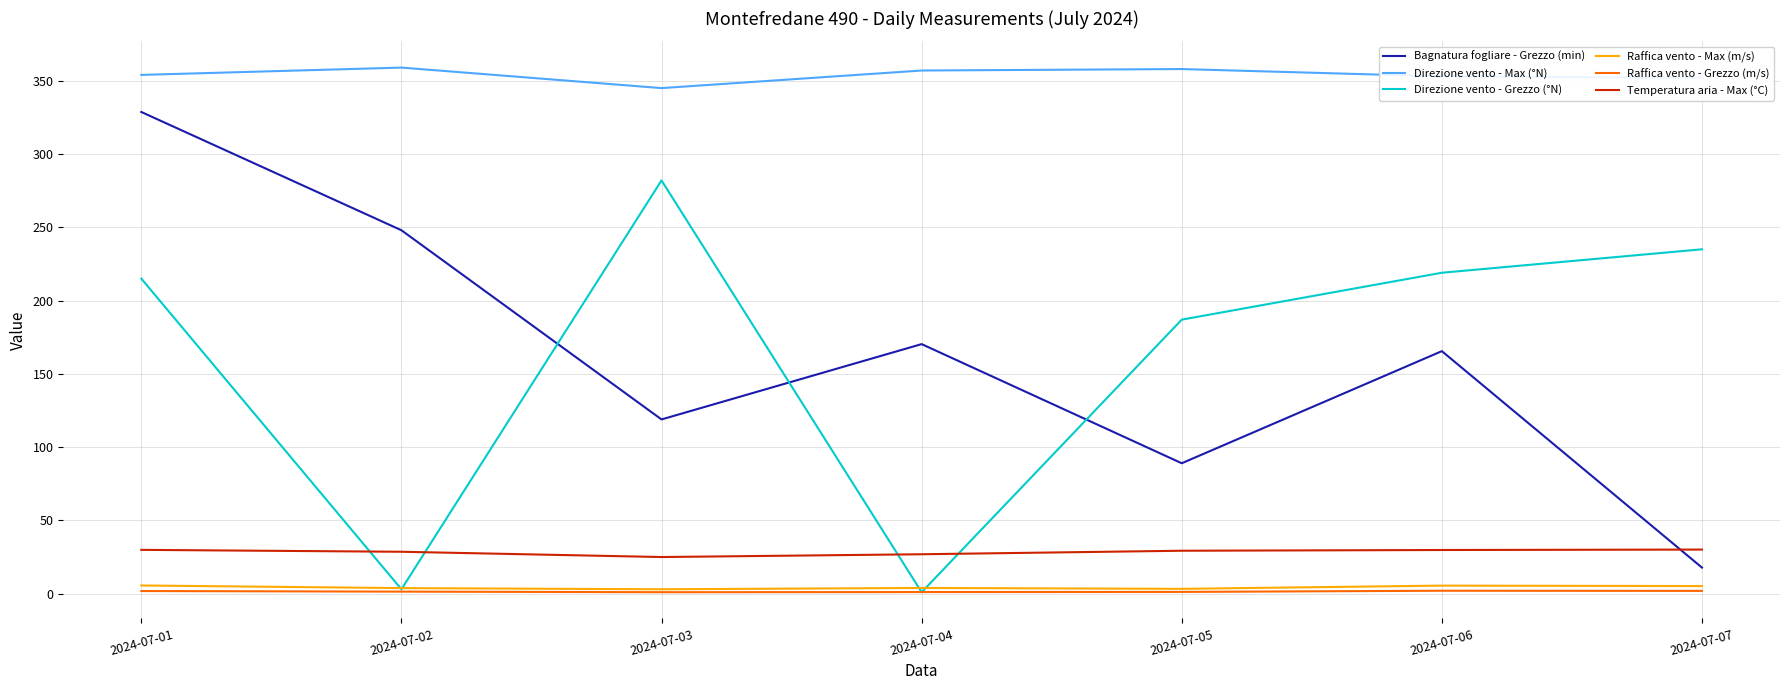

Which series has the largest range (max minus min)?

Bagnatura fogliare - Grezzo (min)